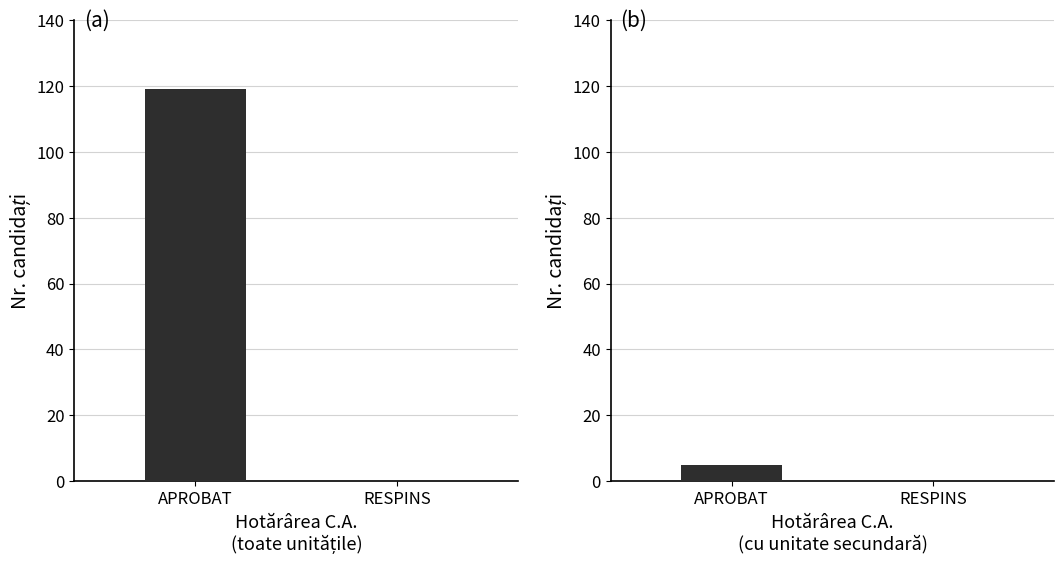

Which series has the widest spread of values?

APROBAT